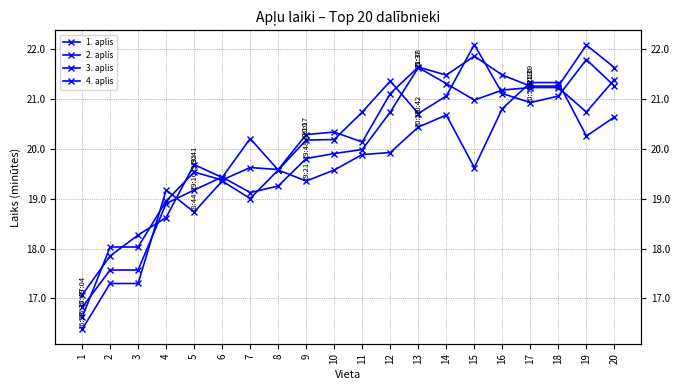

The 3. aplis series shows 21.2 at 18. True or false?

True